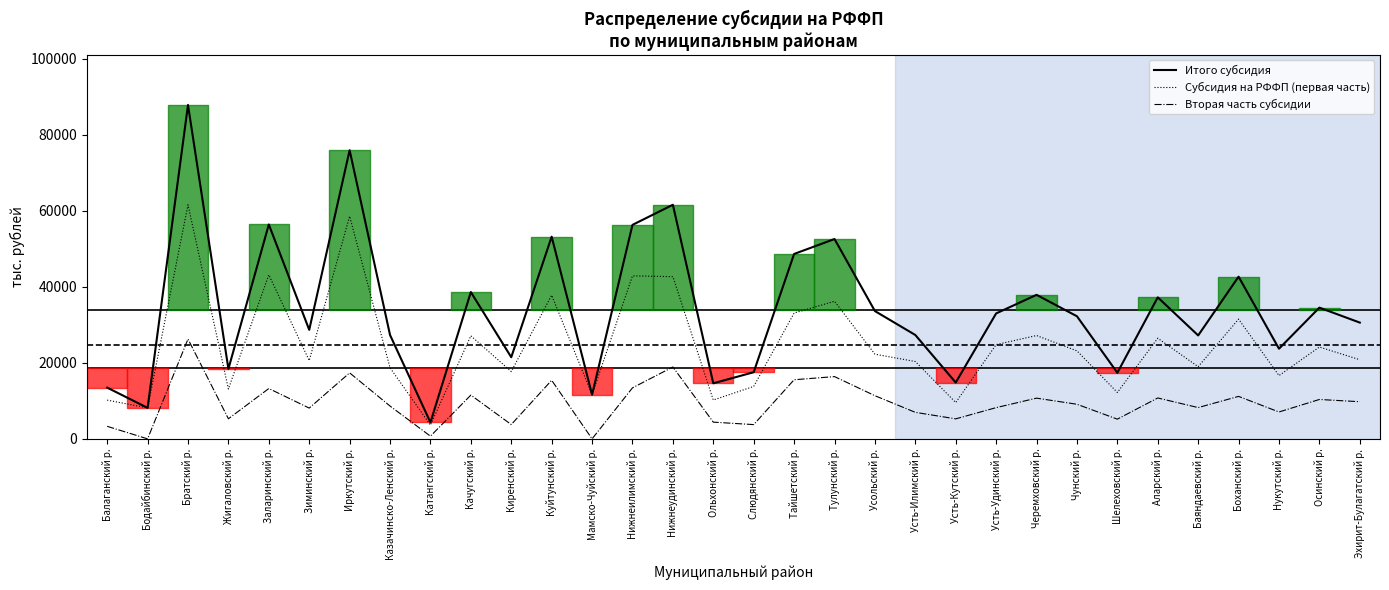

How many lines are shown in the chart?

3